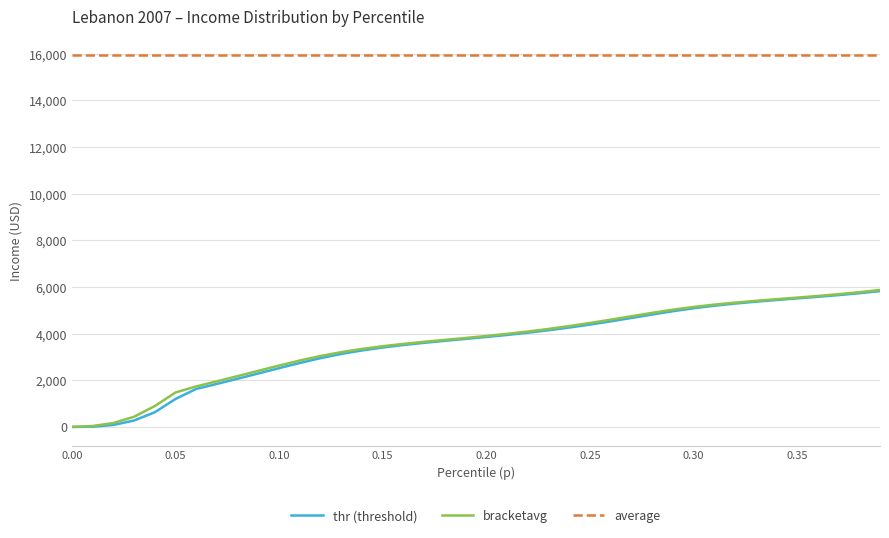

Which series has the largest total across all categories?

average